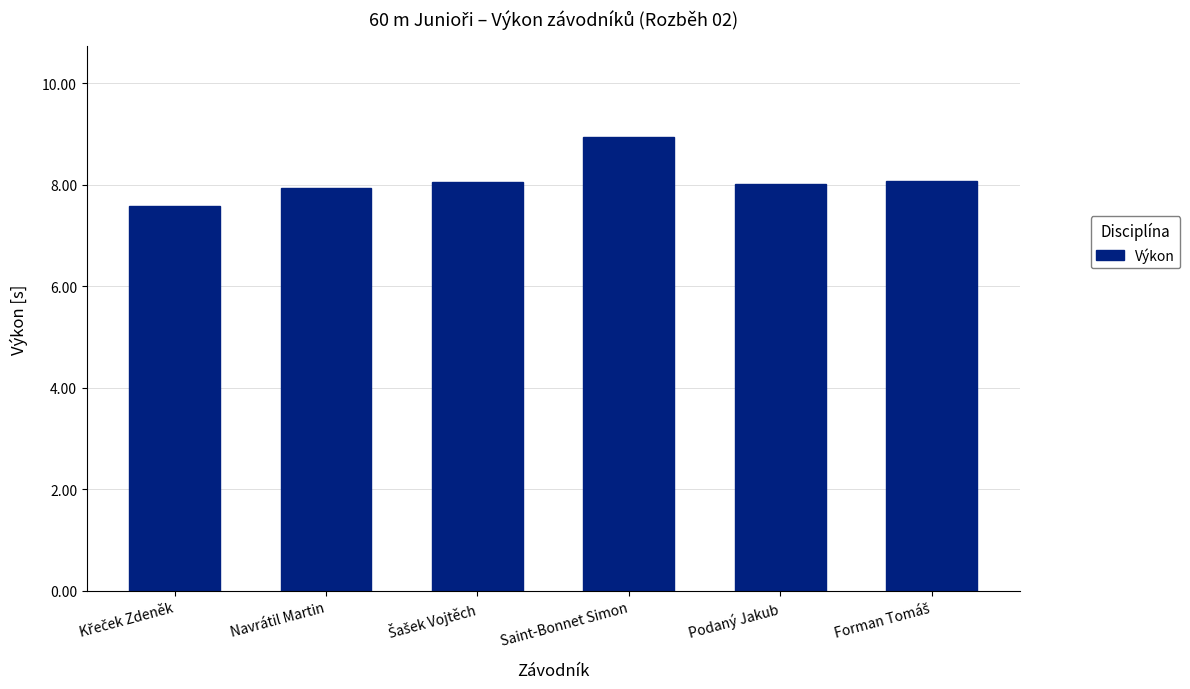

Are the bars grouped side by side (vs. stacked)?

No